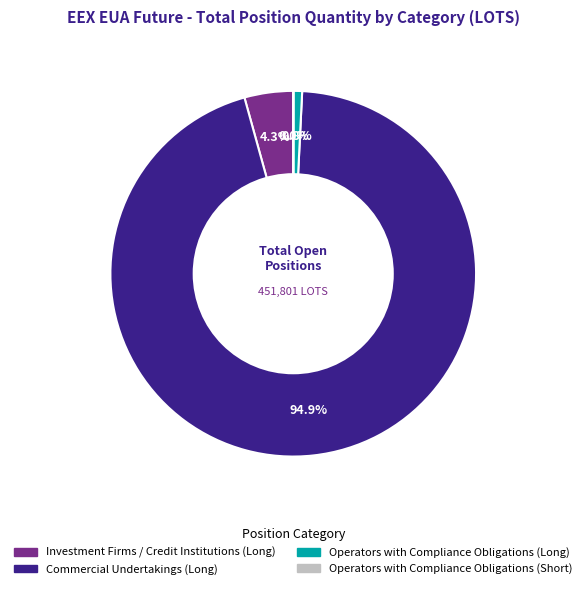

What is the ratio of the value at Commercial Undertakings (Long) to the value at Operators with Compliance Obligations (Long)?

123.9